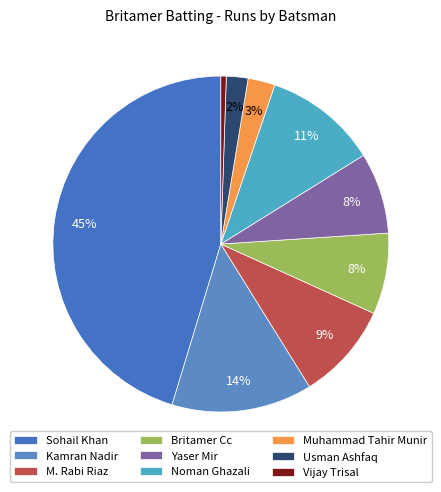

How many segments does this pie chart have?

9